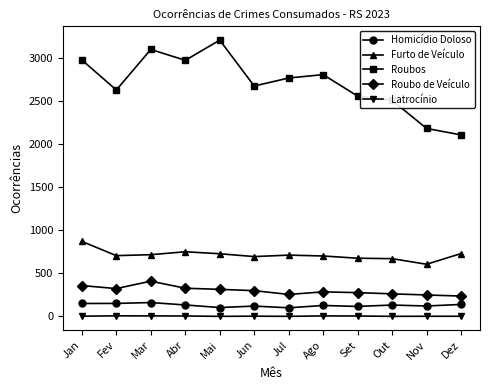

Is it true that Roubo de Veículo equals 174 at Fev?

False